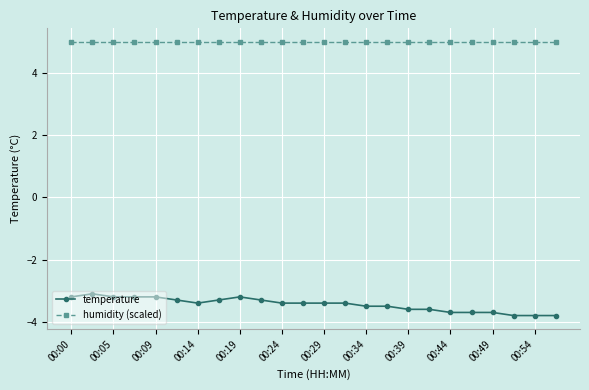

Which series has the largest total across all categories?

humidity (scaled)